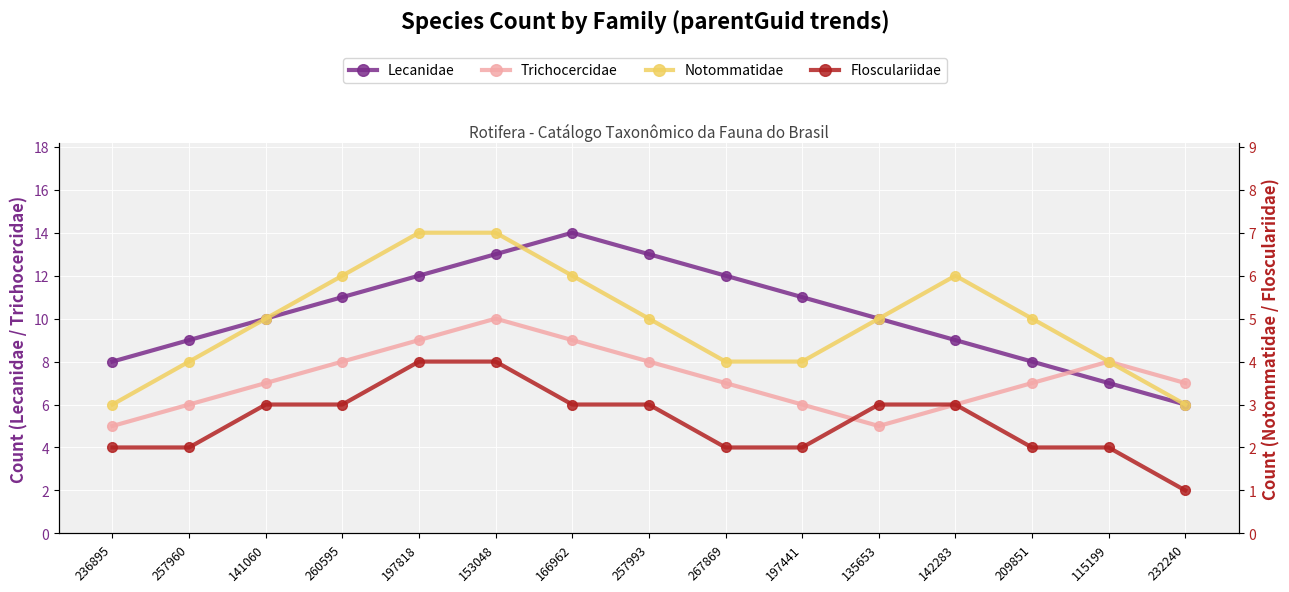

Where is Trichocercidae nearest to the value 7?

141060